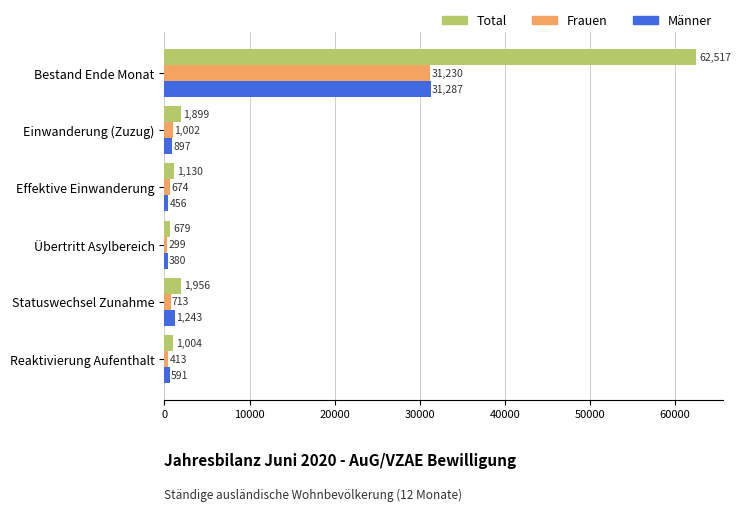

The value of Total at Bestand Ende Monat is 62517. True or false?

True